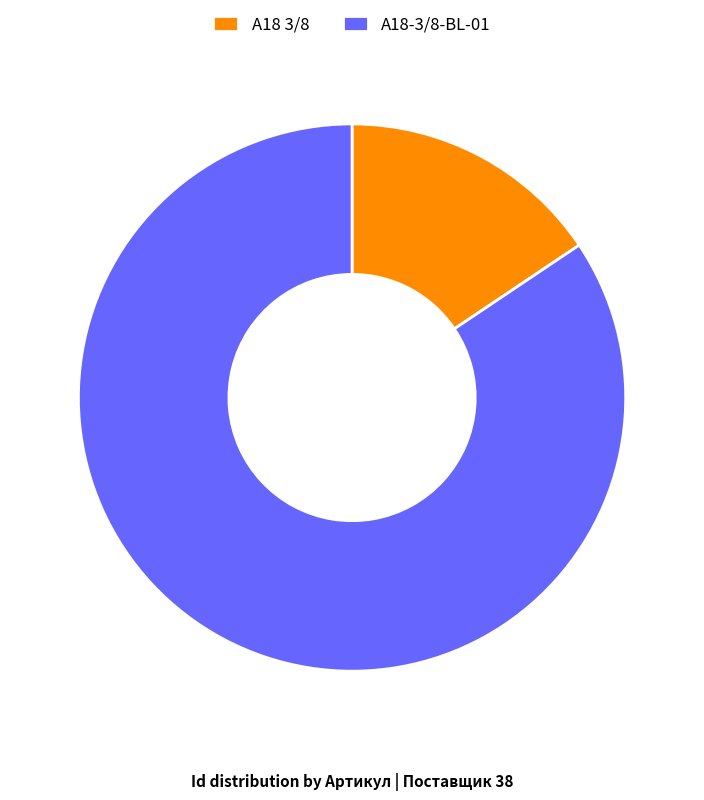

What is the majority slice?

A18-3/8-BL-01